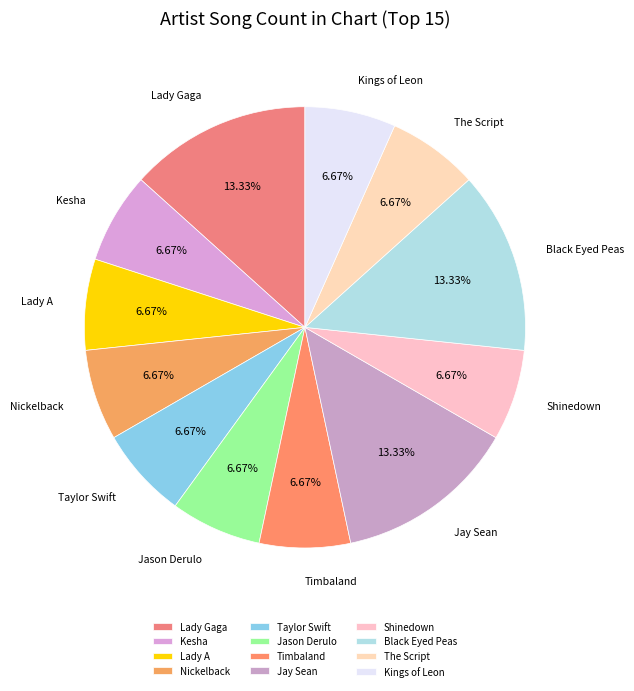

Does Lady A represent more than half of the total?

No